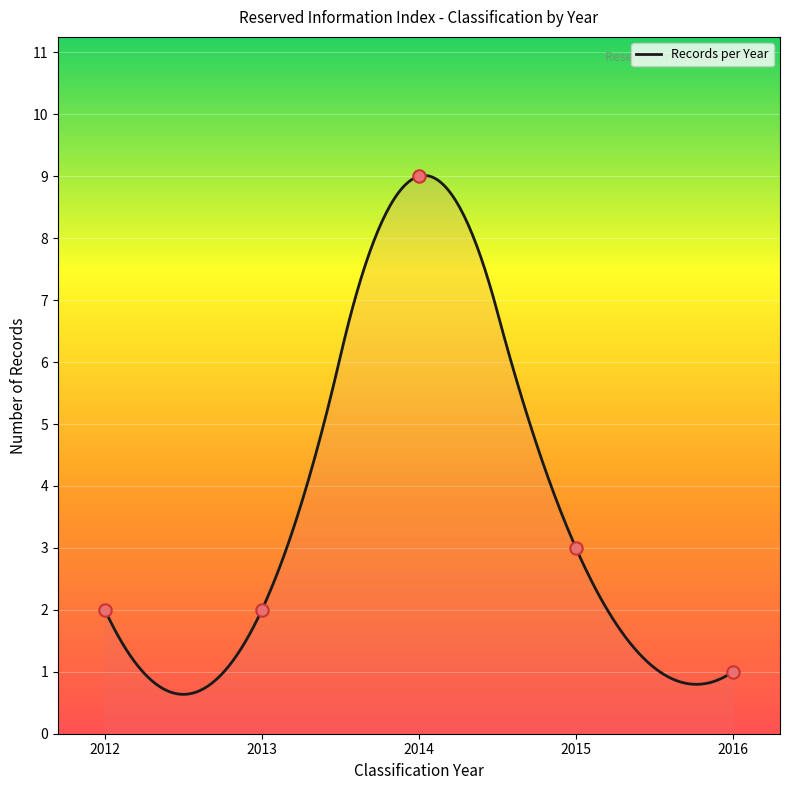

What is the highest value of the Records per Year series?

9.0